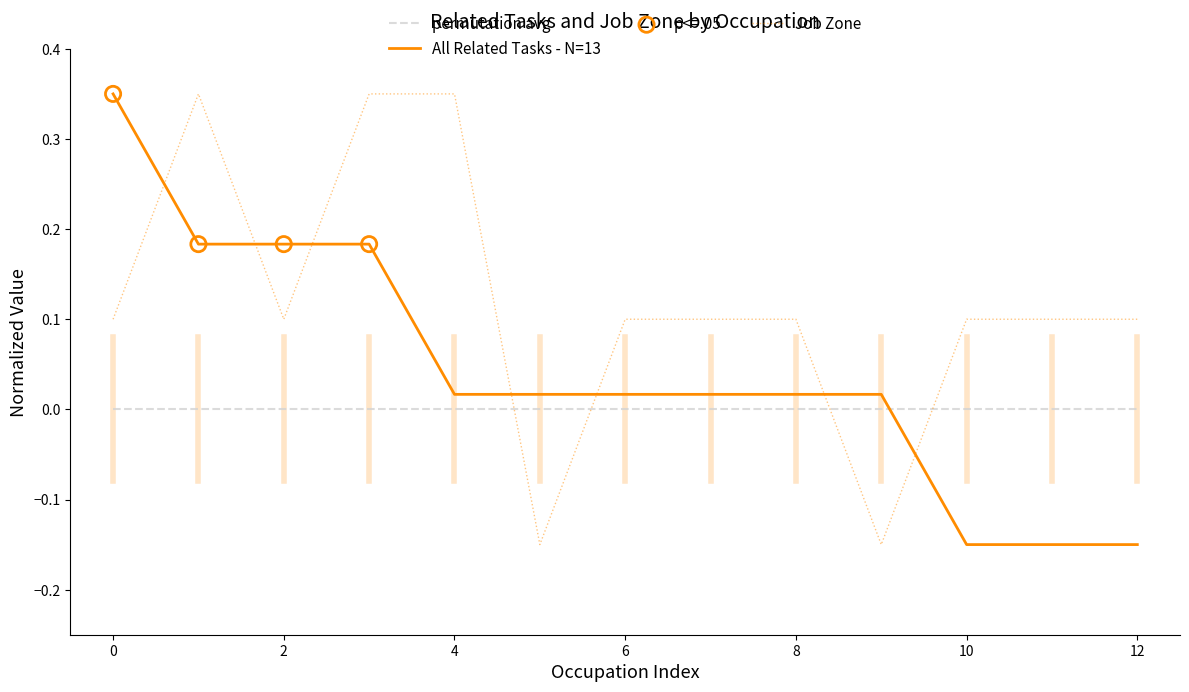

Which series has the largest total across all categories?

Job Zone